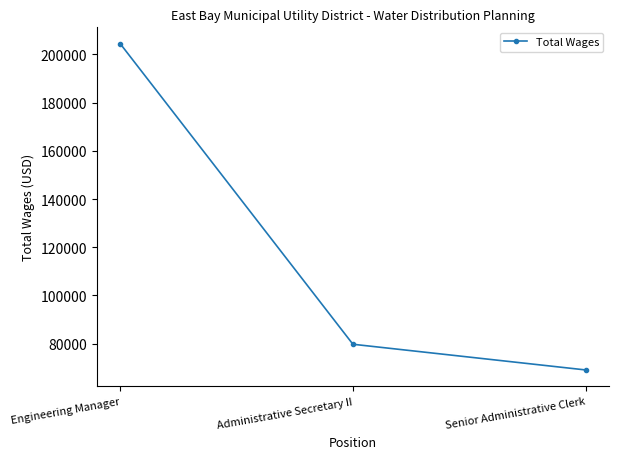

What is the value of the 3rd point from the left?

69056